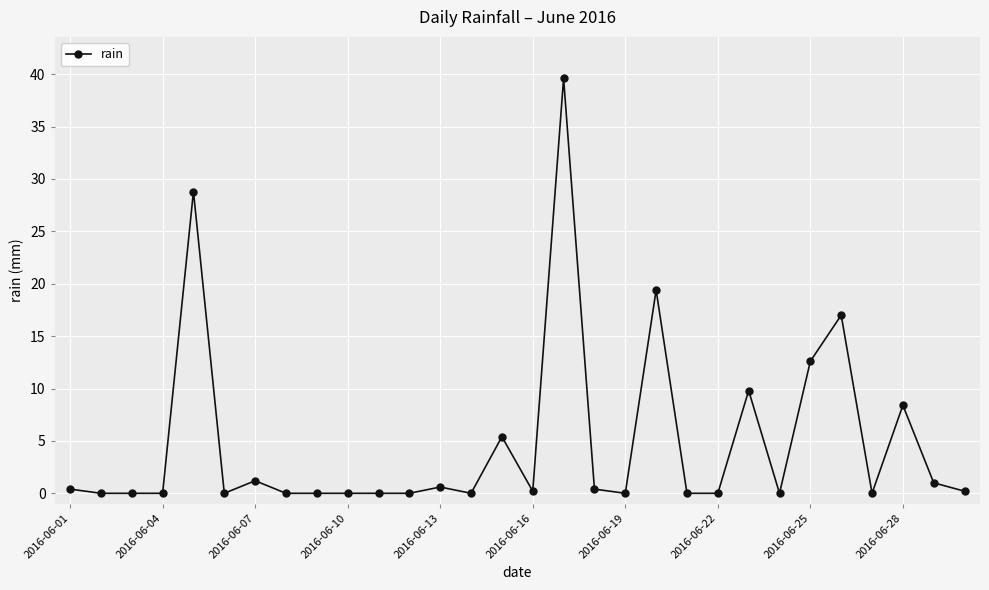

Reading left to right, extract all data points from this chart.

0.4	0.0	0.0	0.0	28.8	0.0	1.2	0.0	0.0	0.0	0.0	0.0	0.6	0.0	5.4	0.2	39.6	0.4	0.0	19.4	0.0	0.0	9.8	0.0	12.6	17.0	0.0	8.4	1.0	0.2